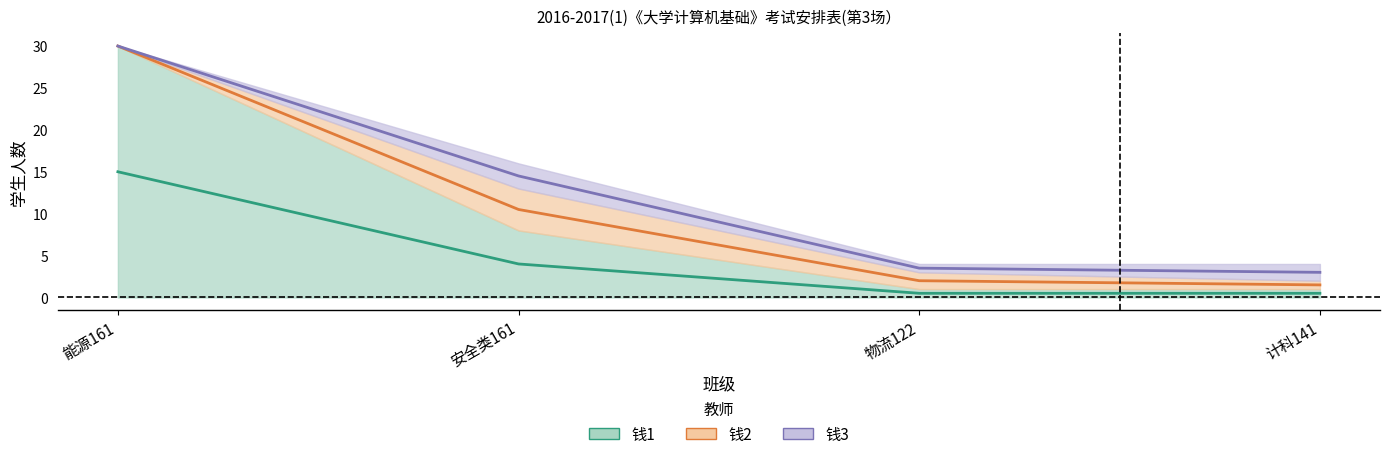

At which category is the sum across all series the highest?

能源161